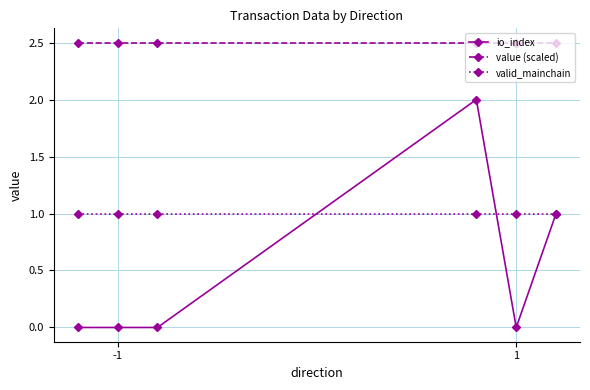

Which series has the largest total across all categories?

value (scaled)